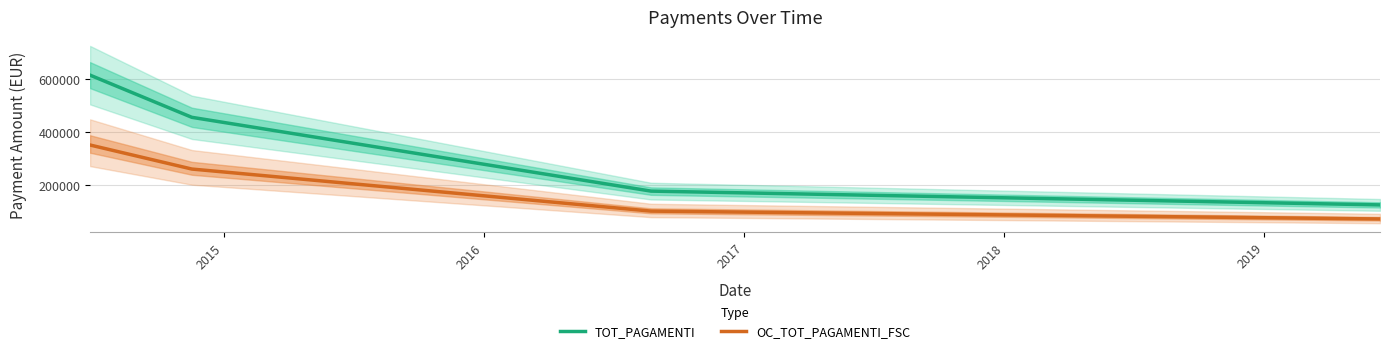

True or false: TOT_PAGAMENTI and OC_TOT_PAGAMENTI_FSC cross at least once.

False